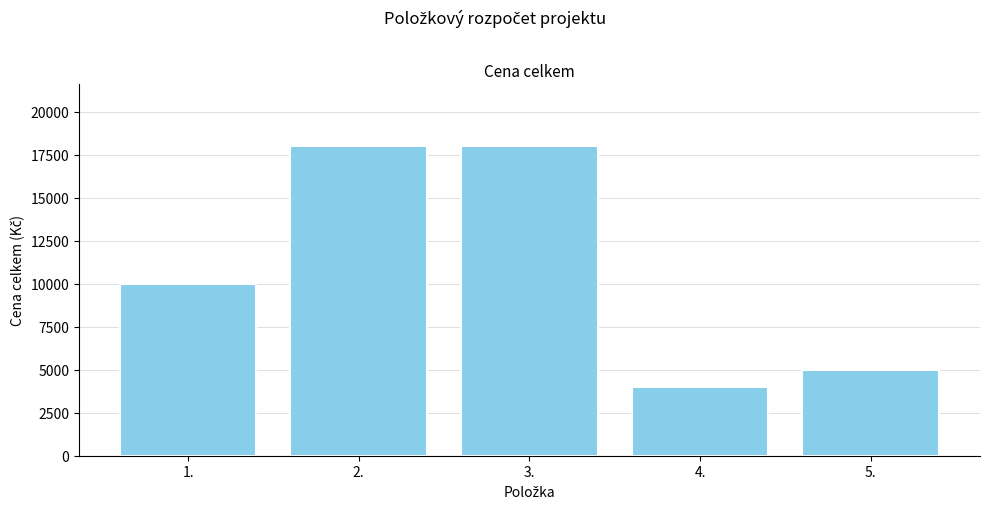

Reading right to left, transcribe all the data shown in this chart.

5.=5000	4.=4000	3.=18000	2.=18000	1.=10000